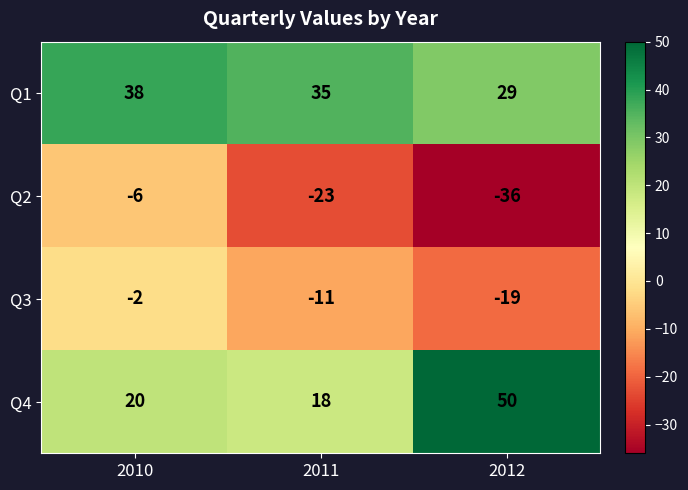

Rank the series by their maximum value, from lowest to highest.

Q2, Q3, Q1, Q4